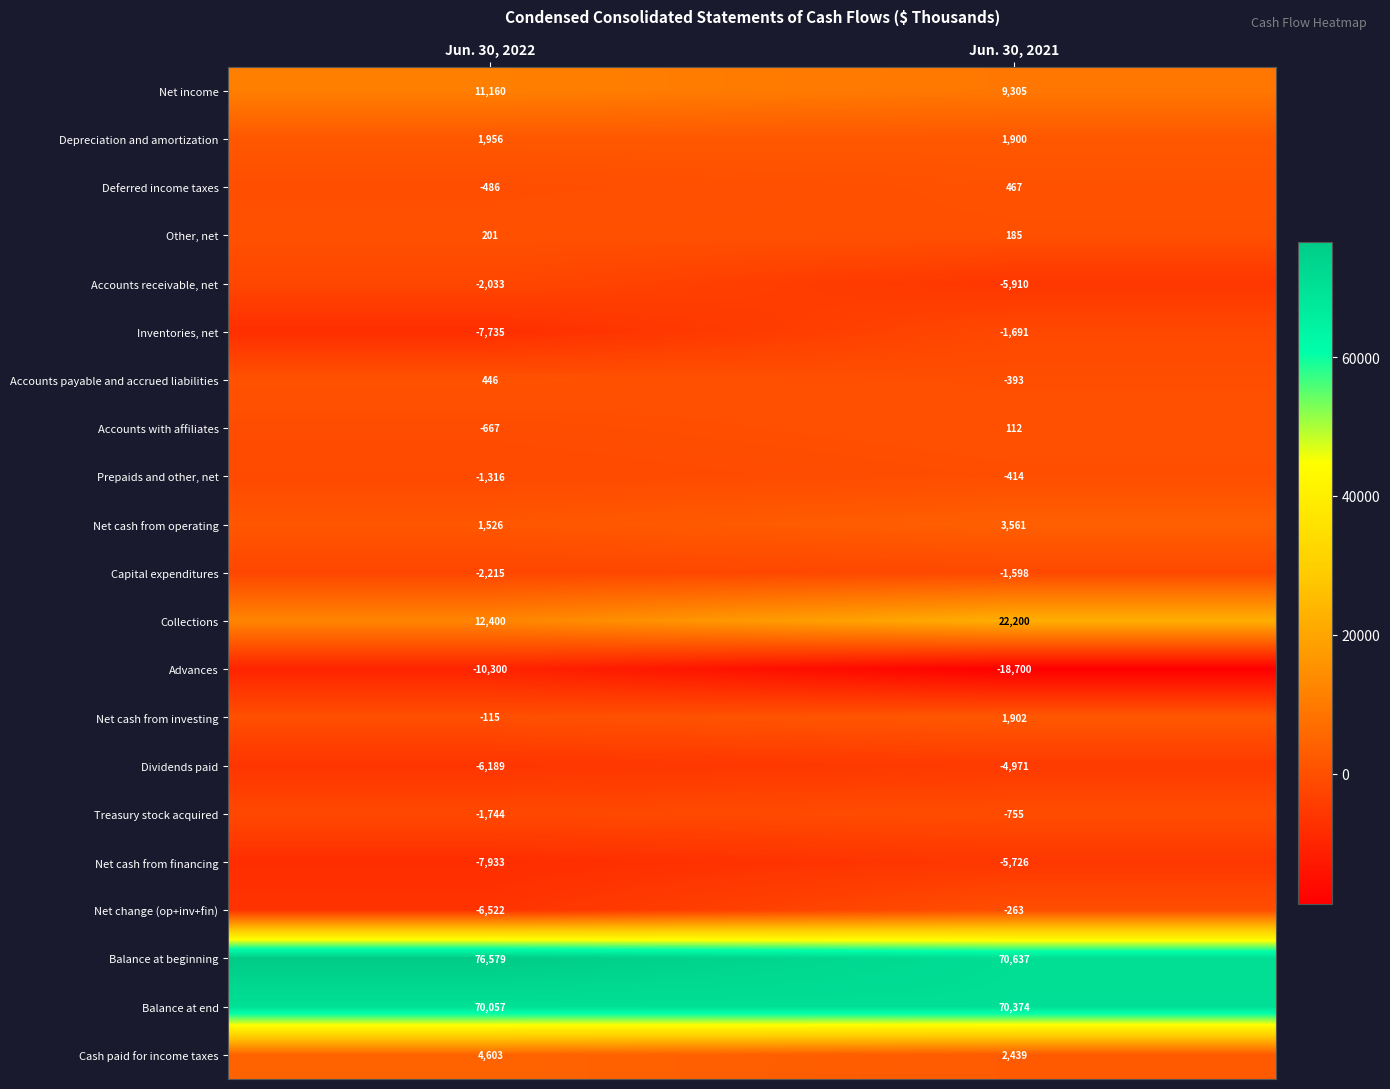

At how many categories does at least one series exceed 69585?

2